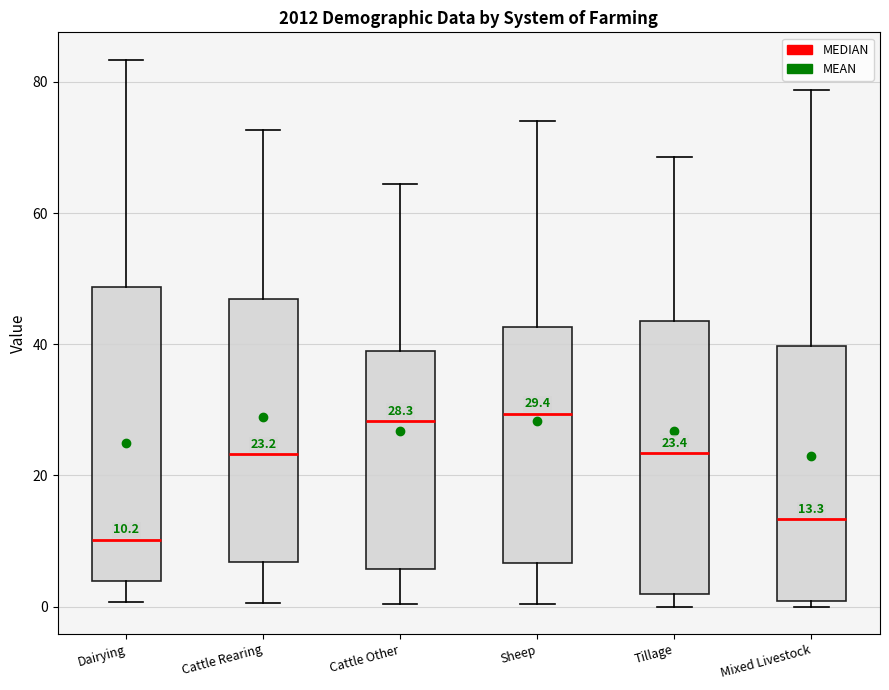

Comparing the boxes themselves (not the whiskers), which one is the tallest?

Dairying